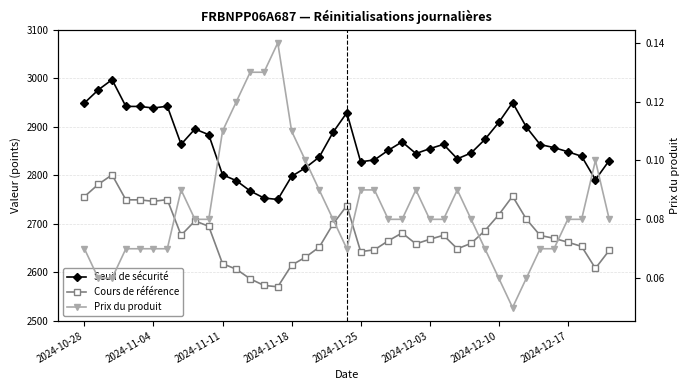

True or false: Seuil de sécurité and Prix du produit cross at least once.

False